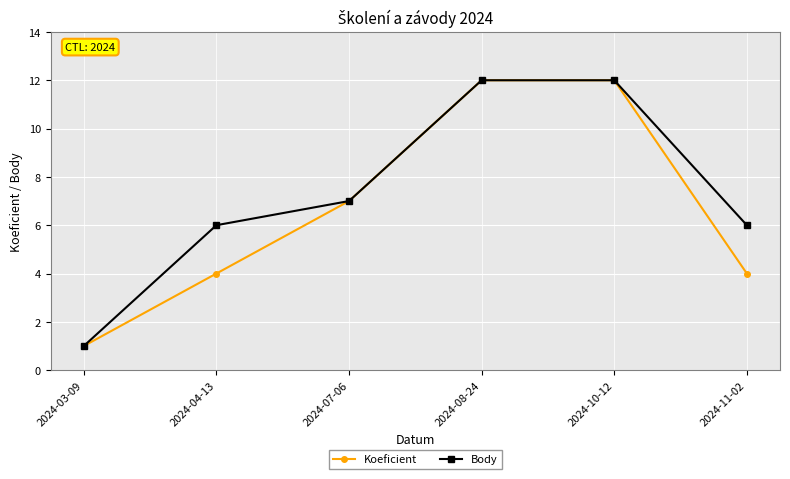

What is the difference between the maximum and second lowest values in the Koeficient series?

8